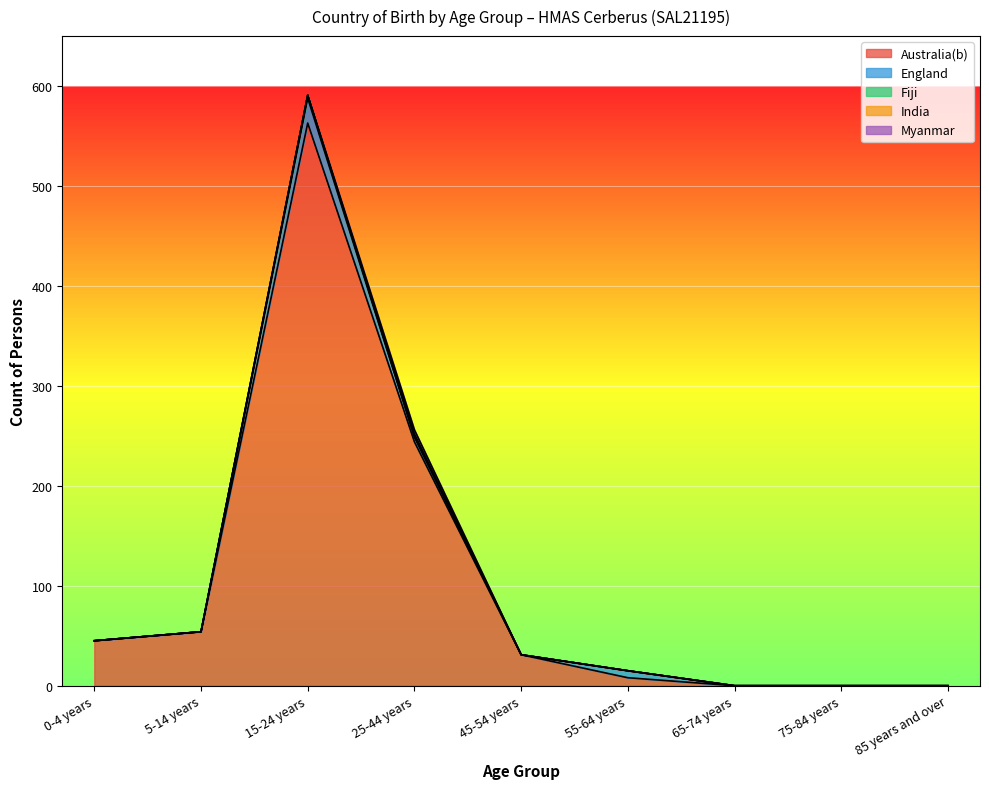

True or false: India and England intersect in this chart.

False